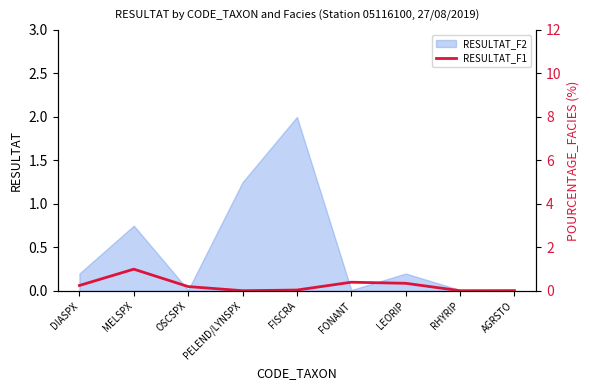

What is the difference between the values at RHYRIP and MELSPX?

1.0